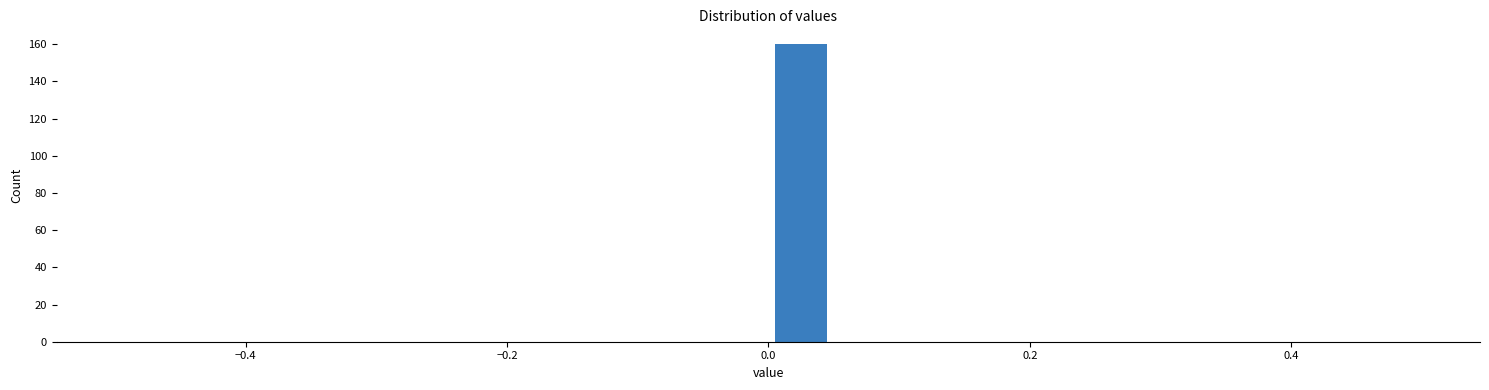

Around what value on the x-axis is the tallest bar? Give the approximate position of its centre, as read against the axis.

0.02